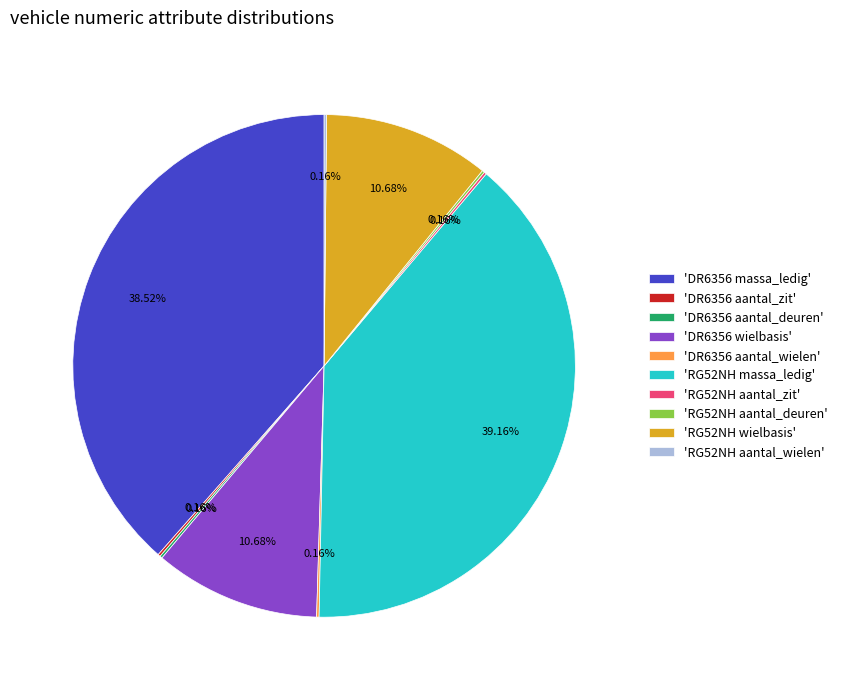

Is there a majority slice in this chart?

No